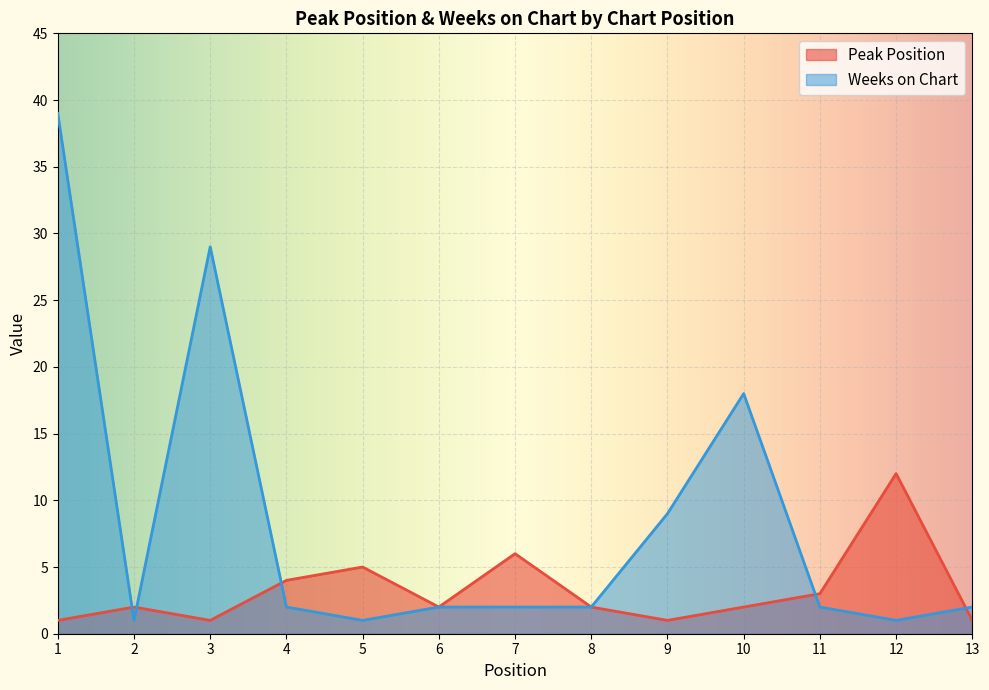

What is the difference between the highest and lowest values at 2?

1